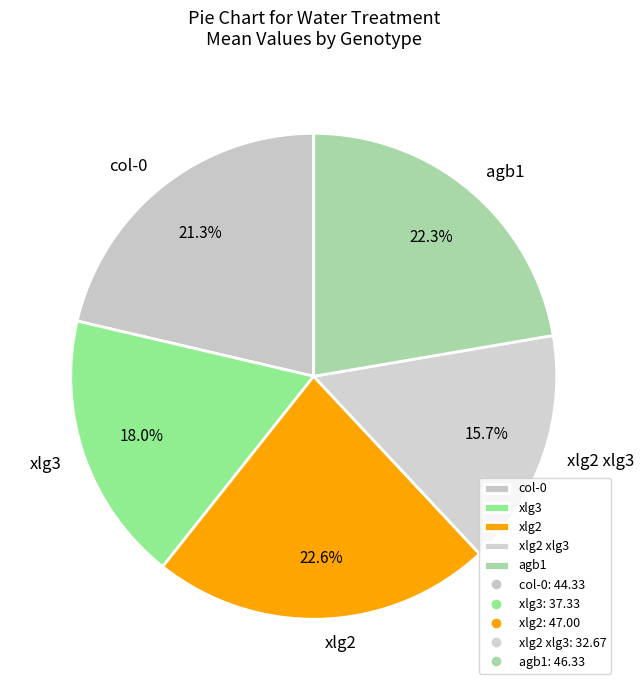

To the nearest percent, what is the difference between the xlg3 and xlg2 xlg3 slice percentages?

2%